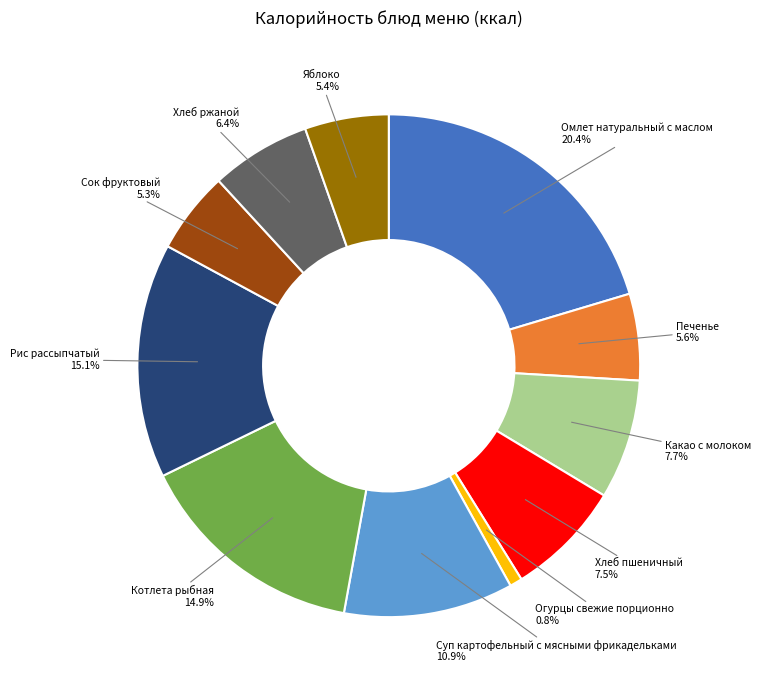

What percentage is the Сок фруктовый slice, to the nearest percent?

5%